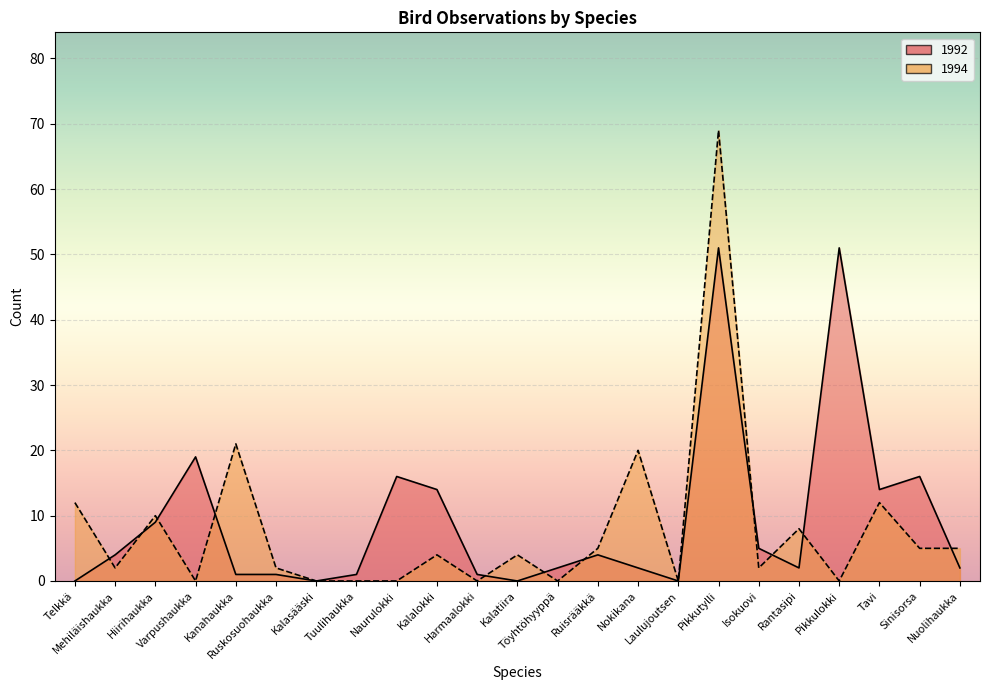

Where is the first local maximum for 1992?

Varpushaukka